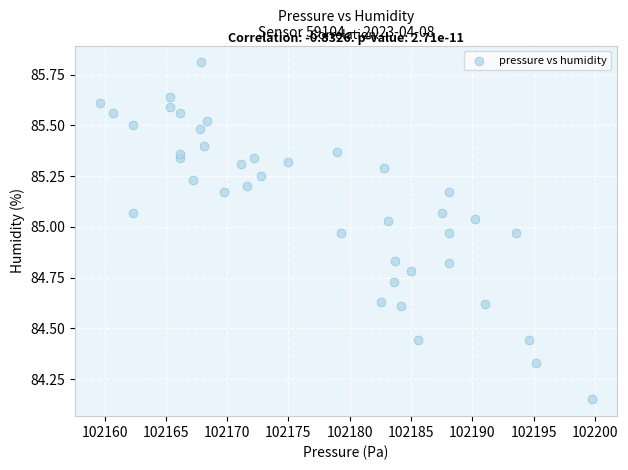

What is the range of Y values (max minus min)?

1.7